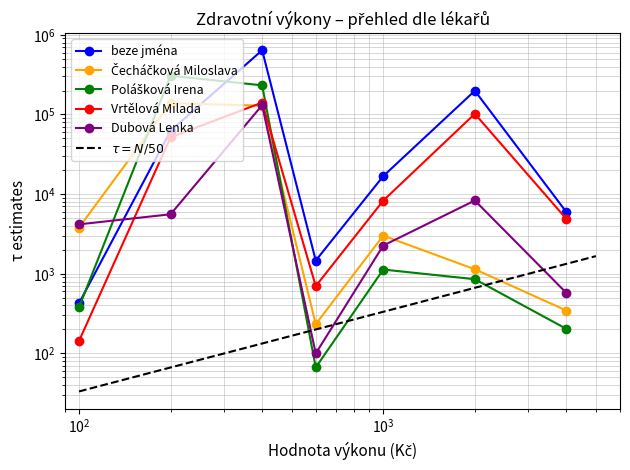

Which series has the largest total across all categories?

beze jména